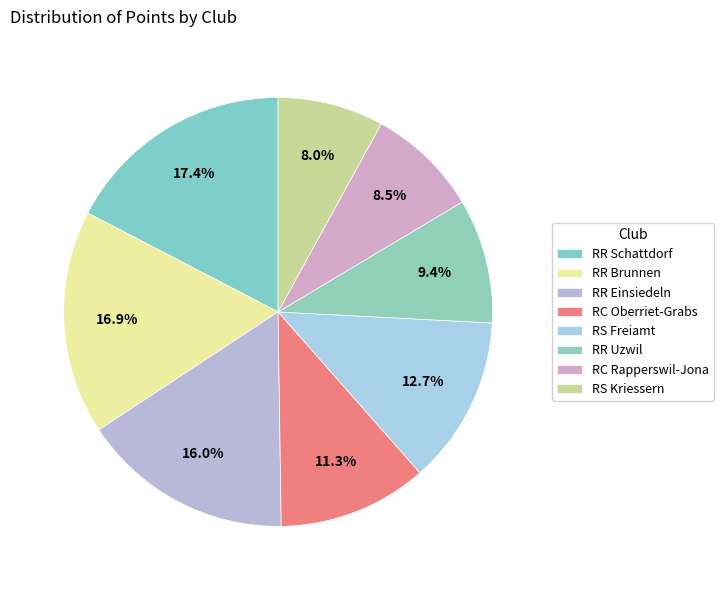

How much of the chart is everything except RS Freiamt?

87.3%